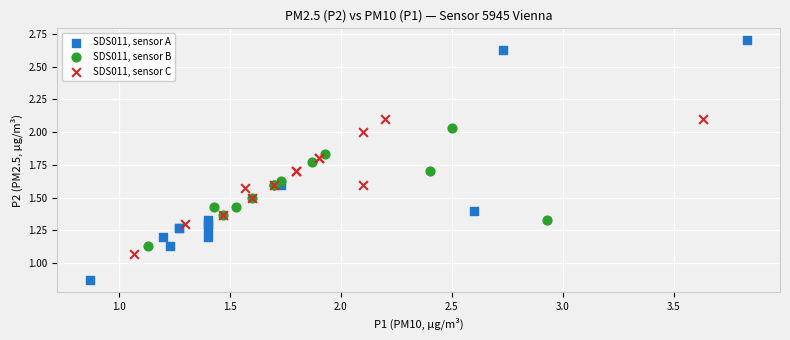

What are all the series names shown in the legend?

SDS011, sensor A, SDS011, sensor B, SDS011, sensor C